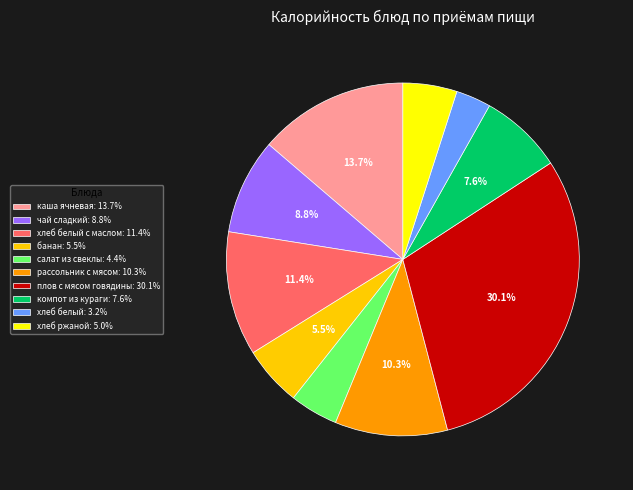

Does плов с мясом говядины: 30.1% represent more than half of the total?

No